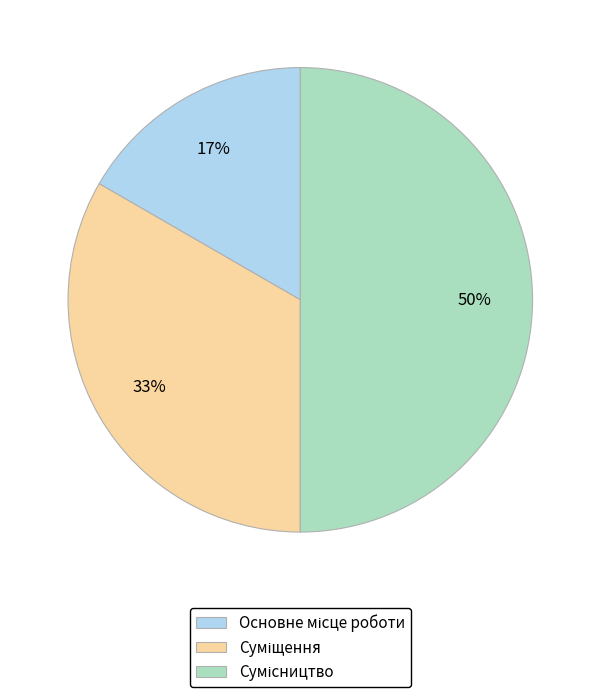

To the nearest percent, what is the average slice percentage?

33%